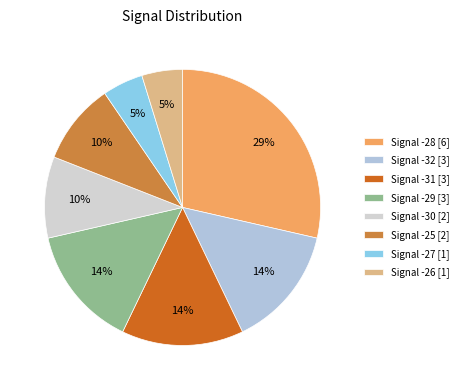

Which category has the biggest portion of the pie?

Signal -28 [6]